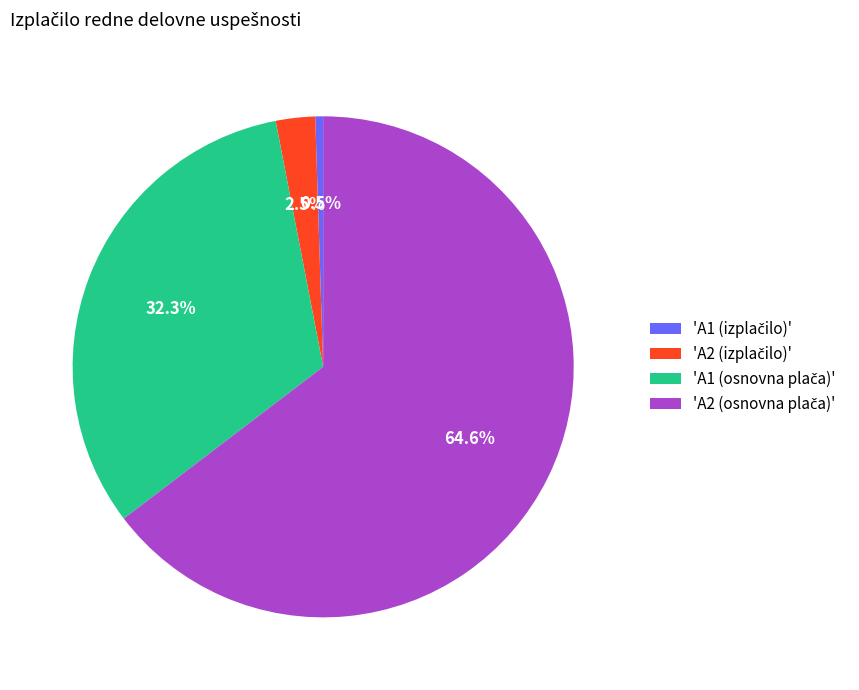

Does any single category account for the majority?

Yes